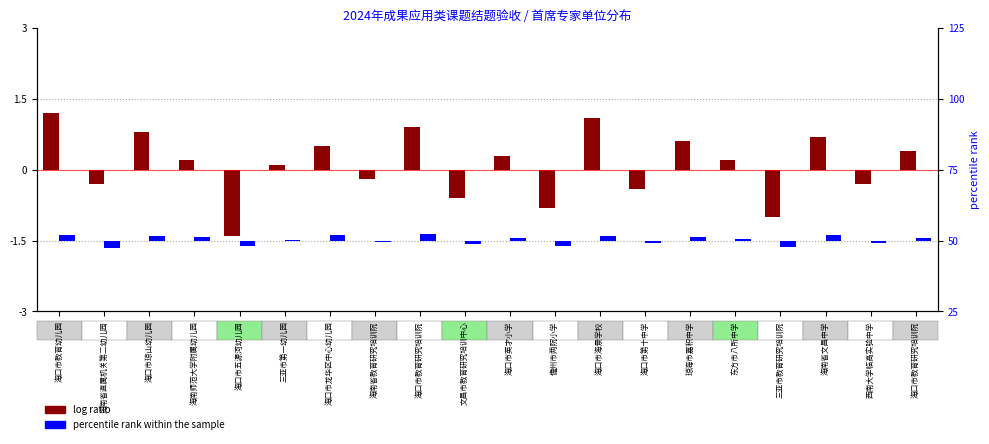

What is the average value of the percentile rank within the sample series?

0.2